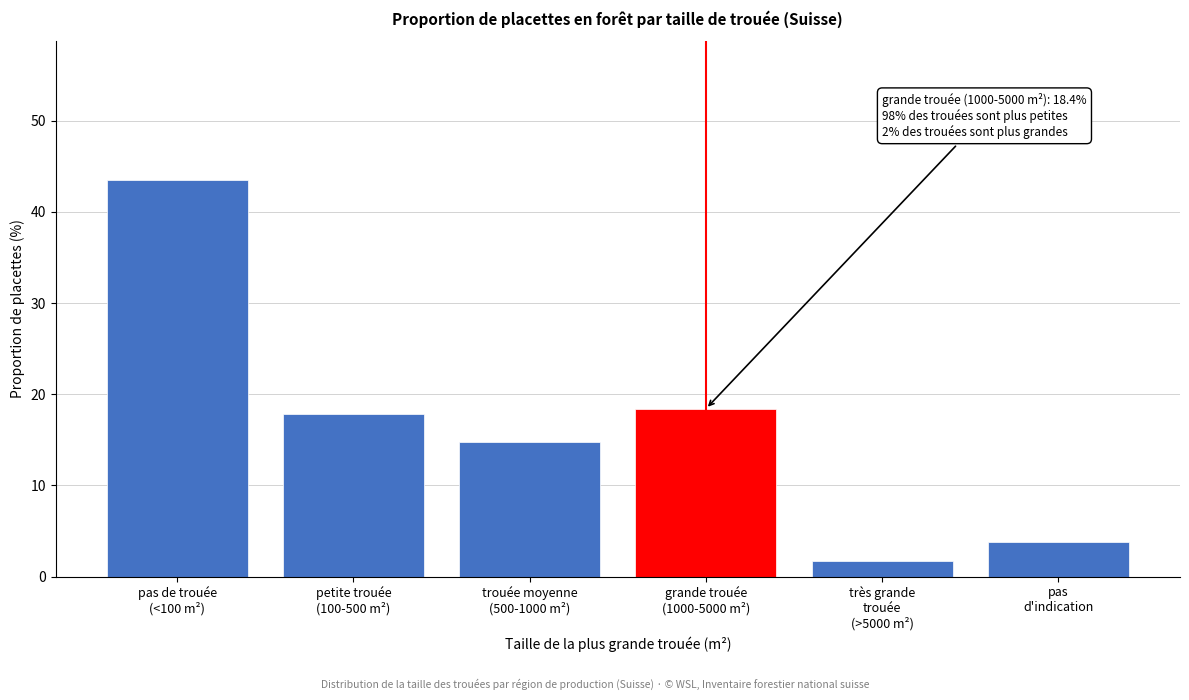

Reading left to right, transcribe all the data shown in this chart.

43.5	17.8	14.8	18.4	1.7	3.8